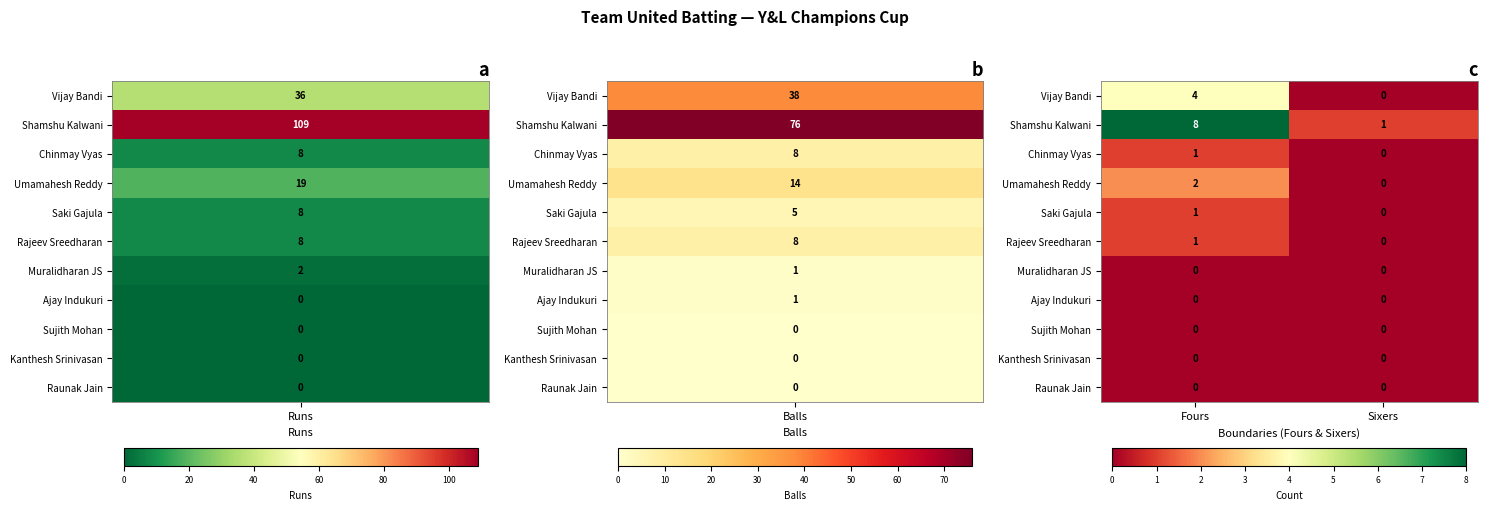

The value of Shamshu Kalwani at Sixers is 0. True or false?

False